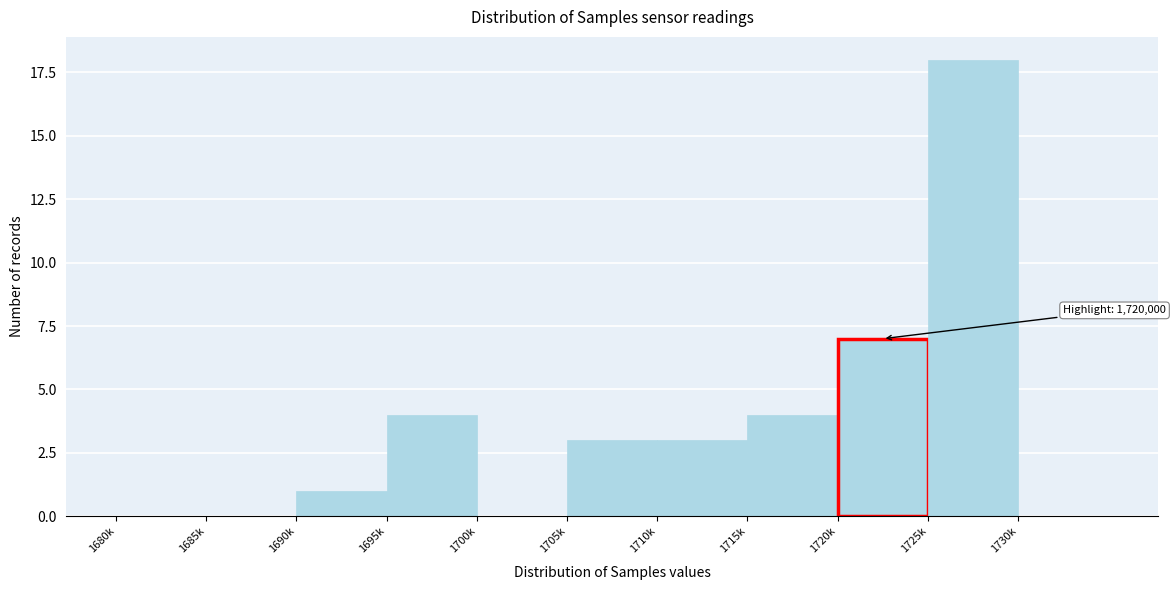

Reading left to right, list all the values displayed in this chart.

1680k=0	1685k=0	1690k=1	1695k=4	1700k=0	1705k=3	1710k=3	1715k=4	1720k=7	1725k=18	1730k=0